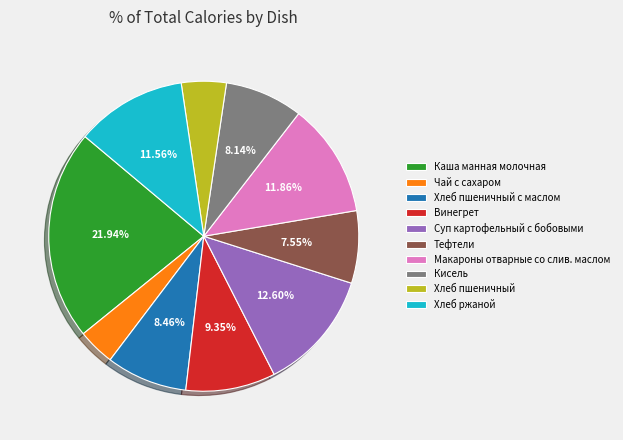

What is the total percentage of Макароны отварные со слив. маслом and Каша манная молочная?

33.8%